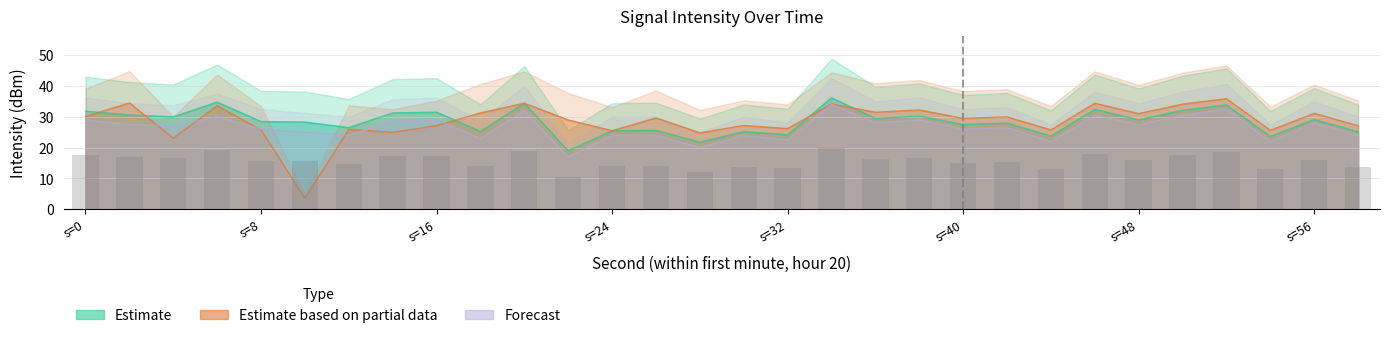

The Estimate series shows 53.5 at 6. True or false?

False